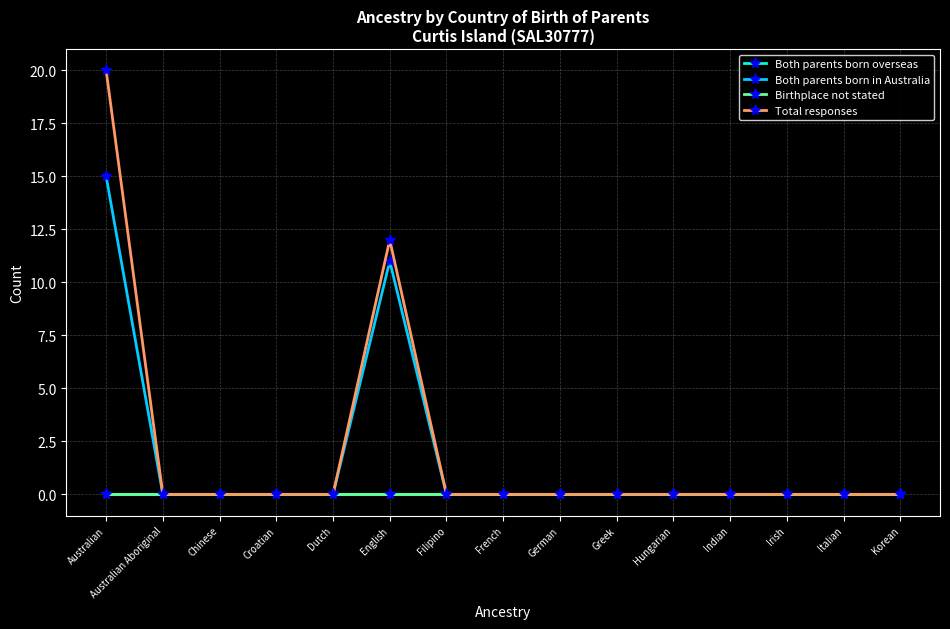

What is the maximum value shown in the chart?

20